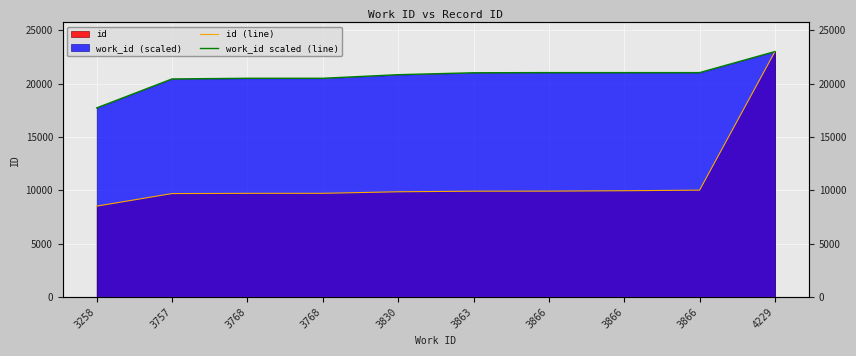

Which series has the largest range (max minus min)?

id (line)